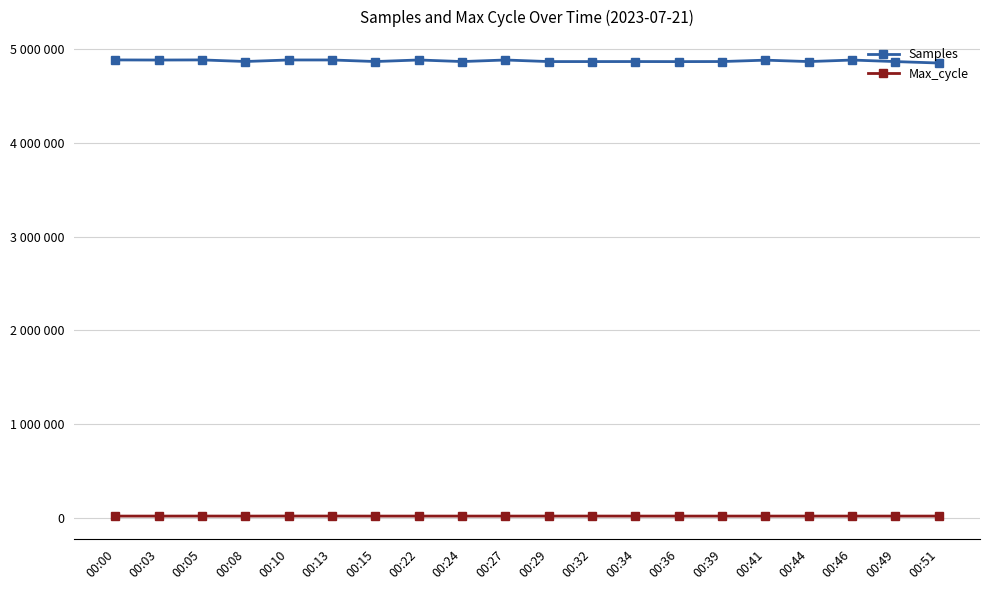

What is the lowest value of the Samples series?

4849315